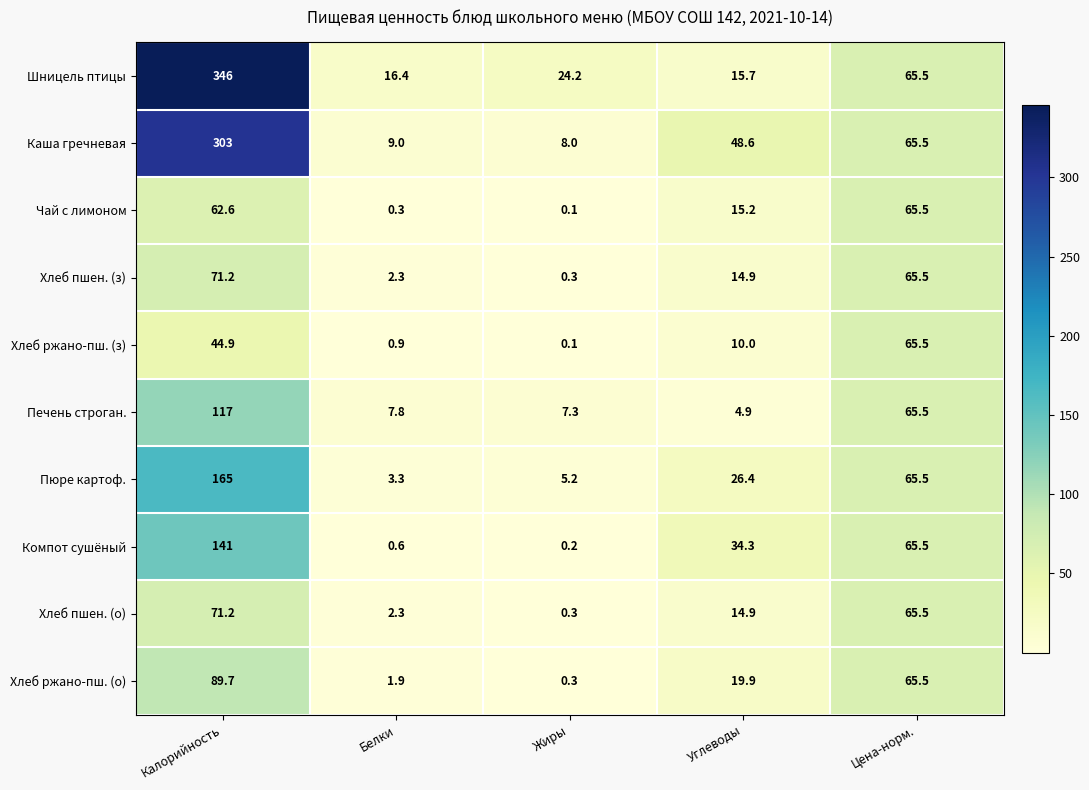

Is it true that Хлеб пшен. (з) equals 25.9 at Углеводы?

False